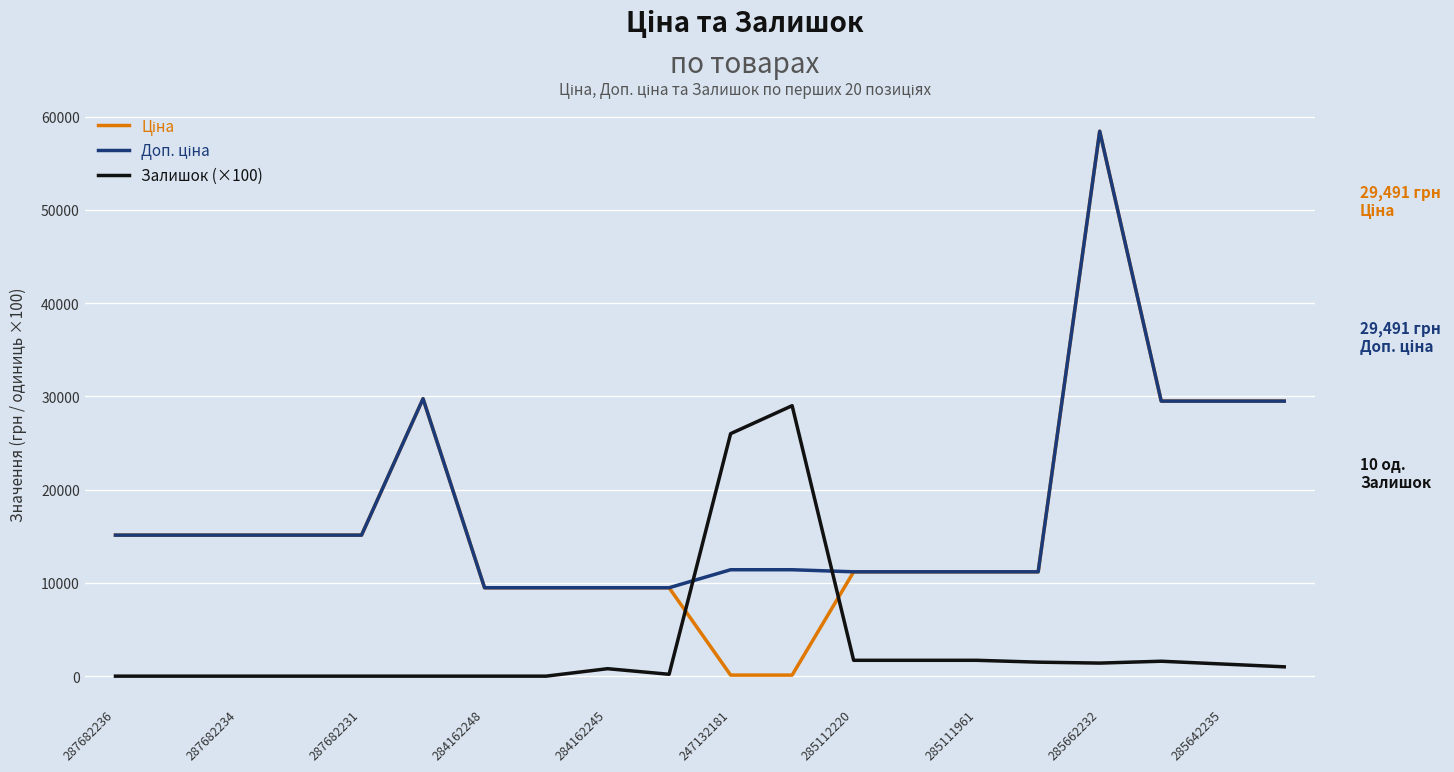

What is the maximum value shown in the chart?

58426.5